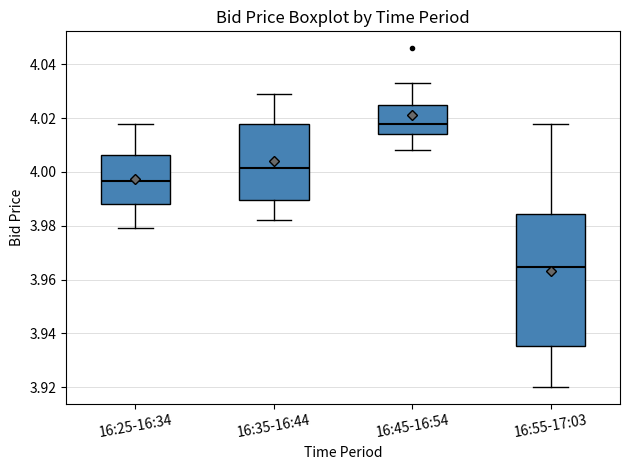

Which box has the highest median line?

16:45-16:54